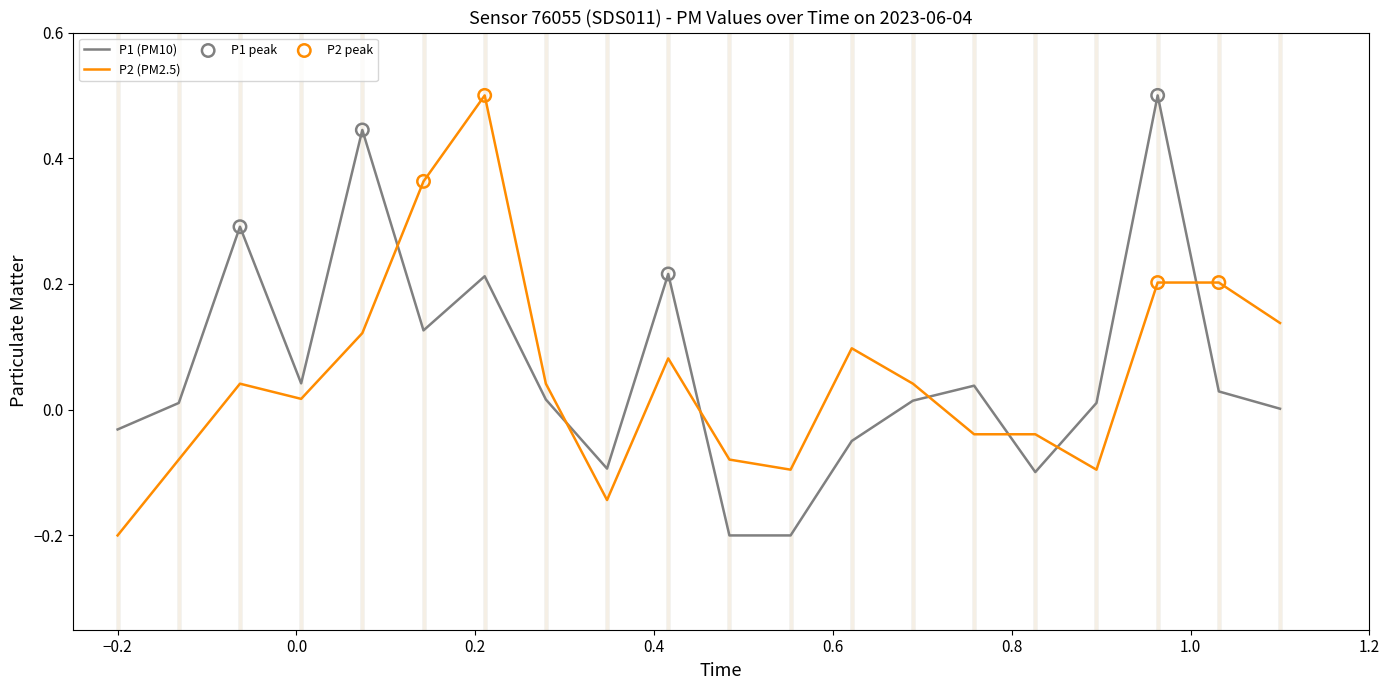

How many intersections are there between P1 (PM10) and P2 (PM2.5)?

7